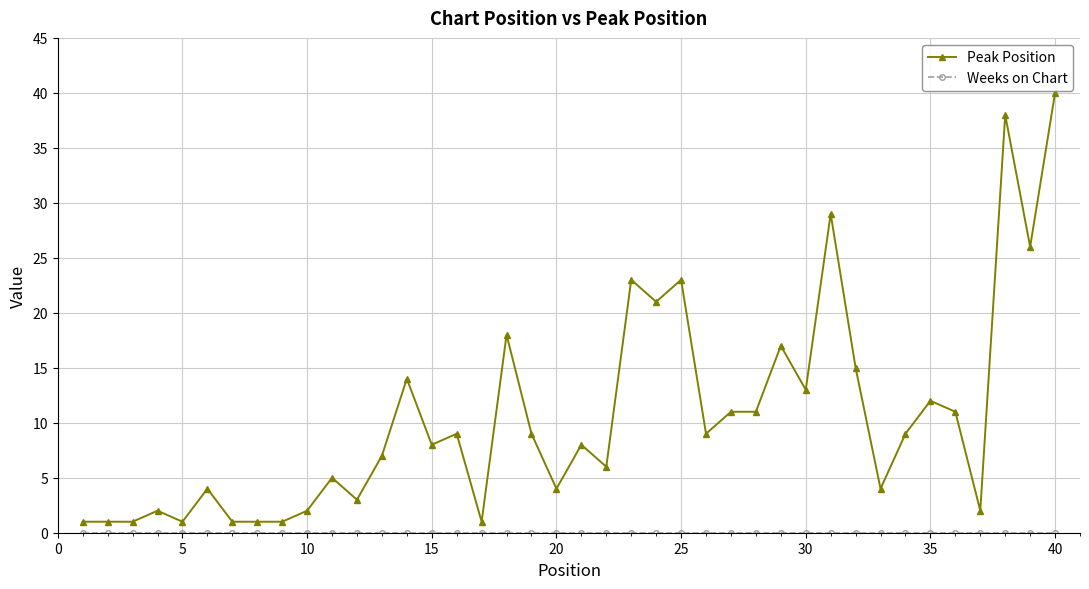

True or false: Peak Position has more than 2 points higher than both neighbors.

True